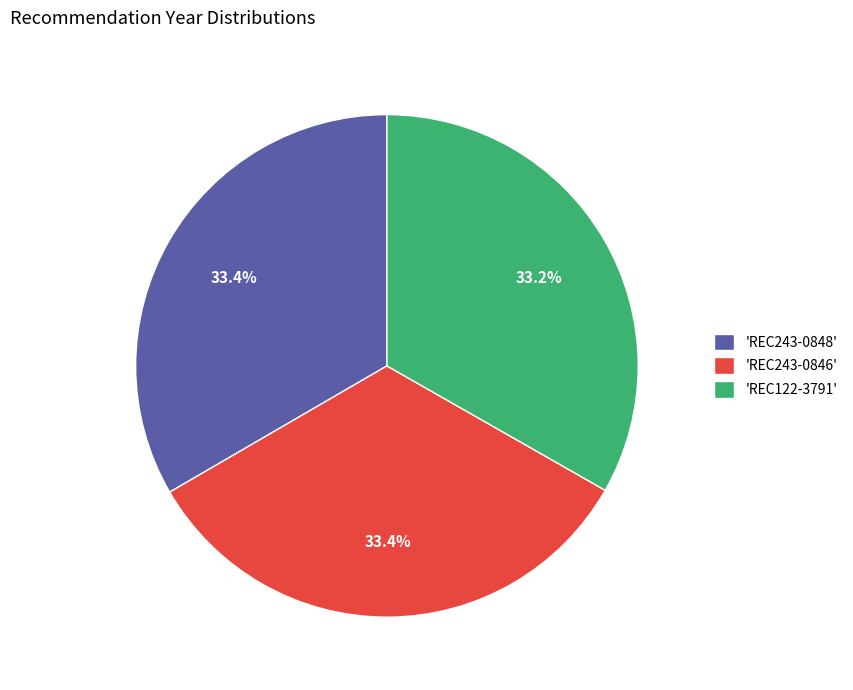

Is there a majority slice in this chart?

No